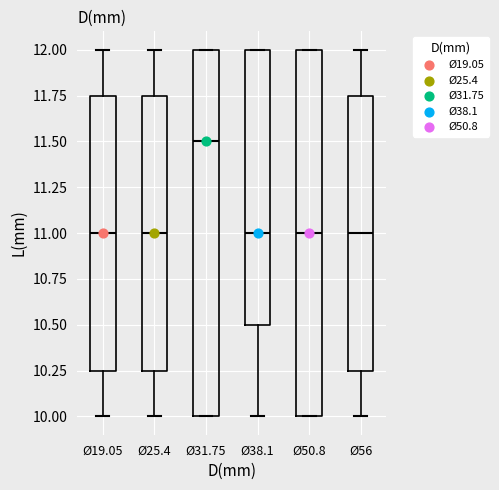

Reading left to right, read every box against the y-axis: the position of its median line, the range the box covers, and the ends of its whiskers. The values are not printed on the chart, so give them approximately, as read against the axis.

Ø19.05: median 11.00, box 10.25 to 11.75, whiskers 10.00 to 12.00
Ø25.4: median 11.00, box 10.25 to 11.75, whiskers 10.00 to 12.00
Ø31.75: median 11.50, box 10.00 to 12.00, whiskers 10.00 to 12.00
Ø38.1: median 11.00, box 10.50 to 12.00, whiskers 10.00 to 12.00
Ø50.8: median 11.00, box 10.00 to 12.00, whiskers 10.00 to 12.00
Ø56: median 11.00, box 10.25 to 11.75, whiskers 10.00 to 12.00